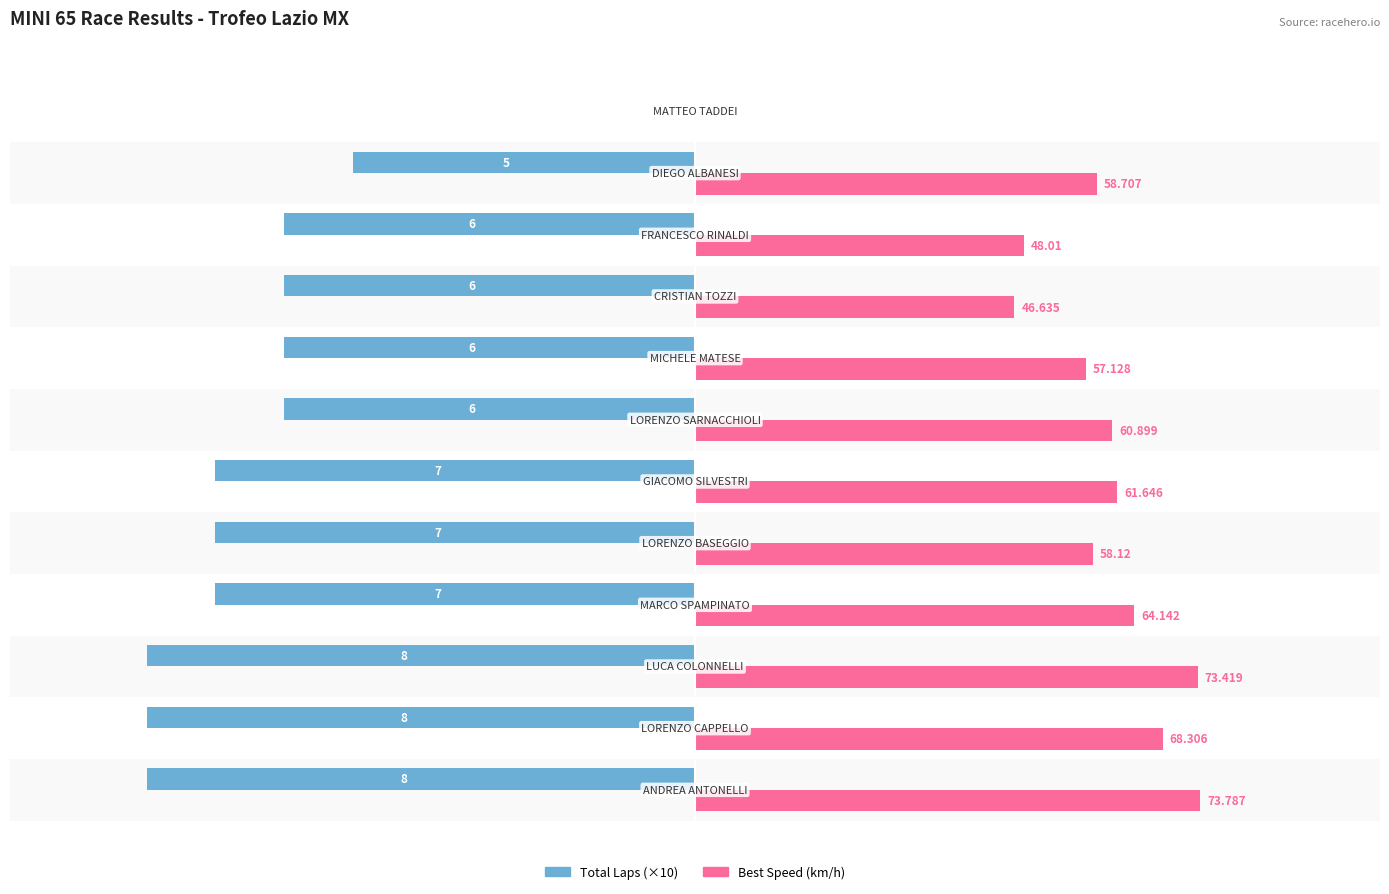

Reading left to right, transcribe all the data shown in this chart.

Total Laps: -80.0	-80.0	-80.0	-70.0	-70.0	-70.0	-60.0	-60.0	-60.0	-60.0	-50.0	0.0
Best Speed (km/h): 73.8	68.3	73.4	64.1	58.1	61.6	60.9	57.1	46.6	48.0	58.7	0.0